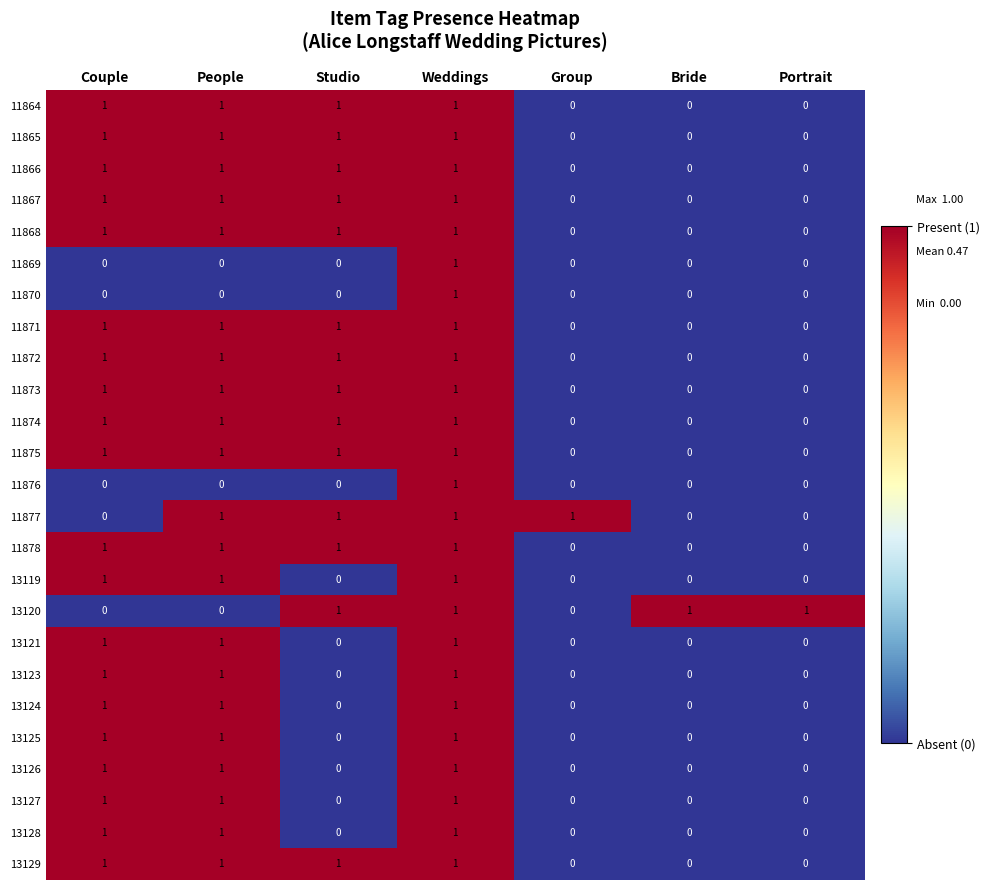

How many data points does each series have?

7